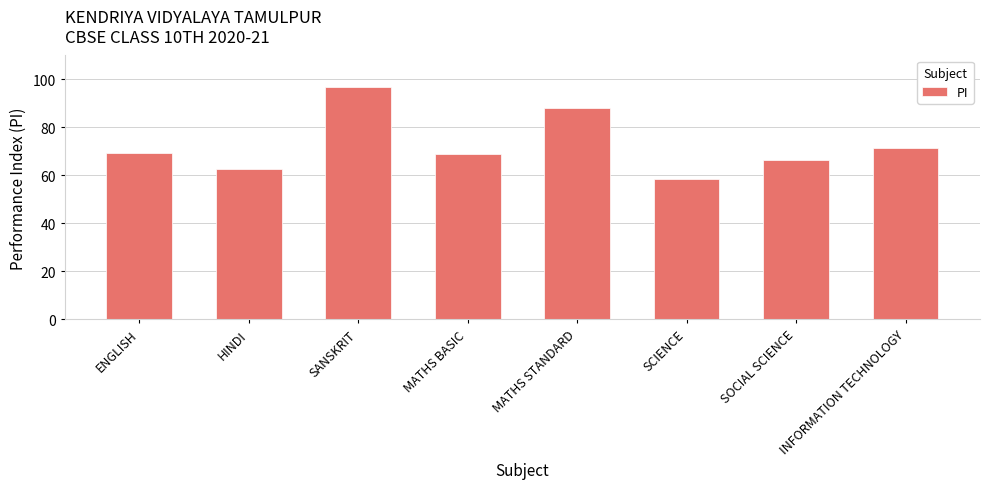

Which label corresponds to the largest value in the chart?

SANSKRIT